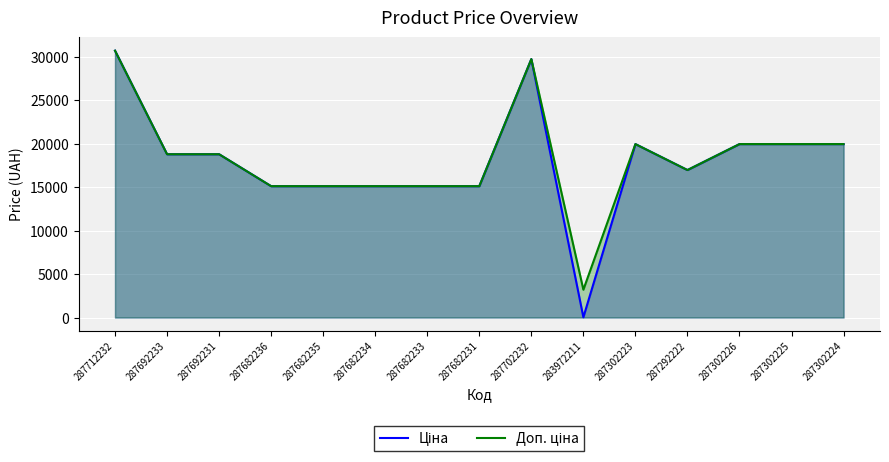

What is the label of the 14th point from the left?

287302225